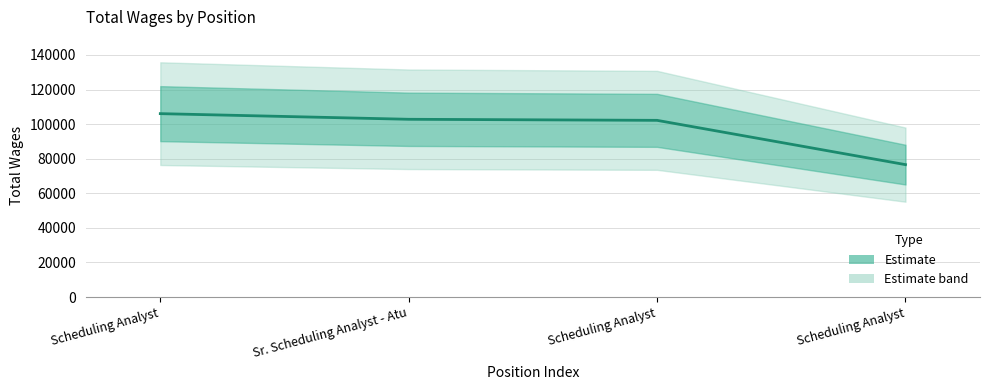

What is the label of the 1st point from the right?

Scheduling Analyst